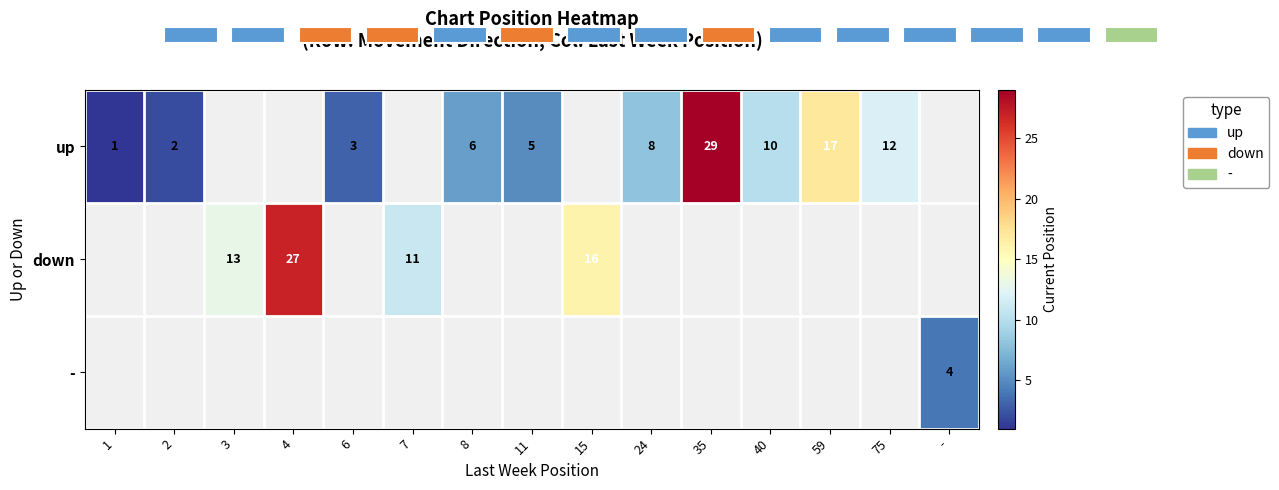

The value of up at 24 is 4.2. True or false?

False